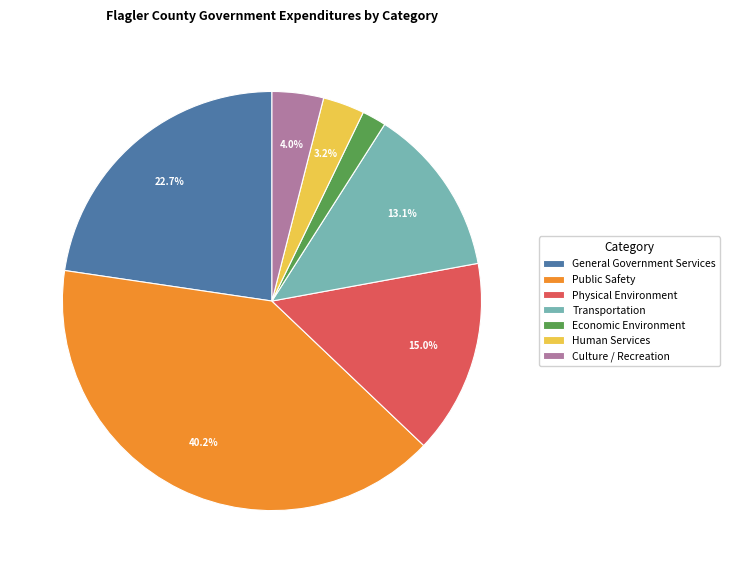

What is the largest slice in the pie chart?

Public Safety